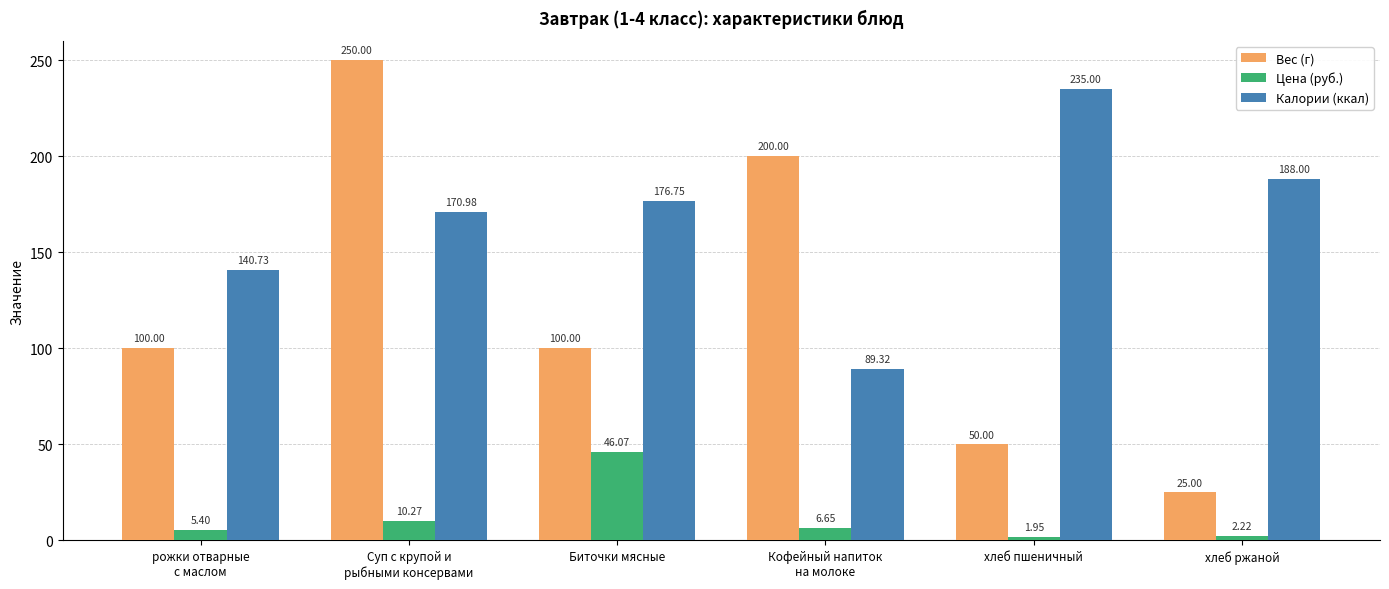

Rank the series by their maximum value, from lowest to highest.

Цена (руб.), Калории (ккал), Вес (г)